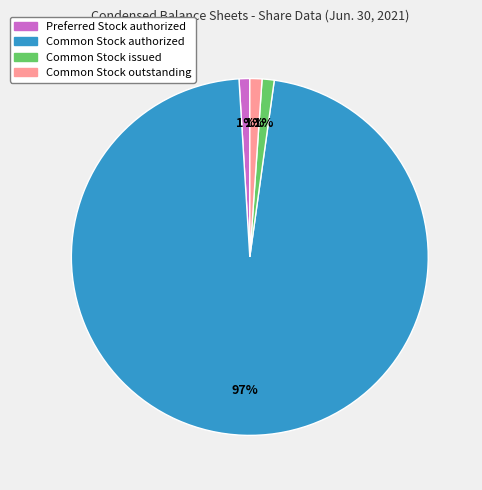

To the nearest percent, what is the average slice percentage?

25%